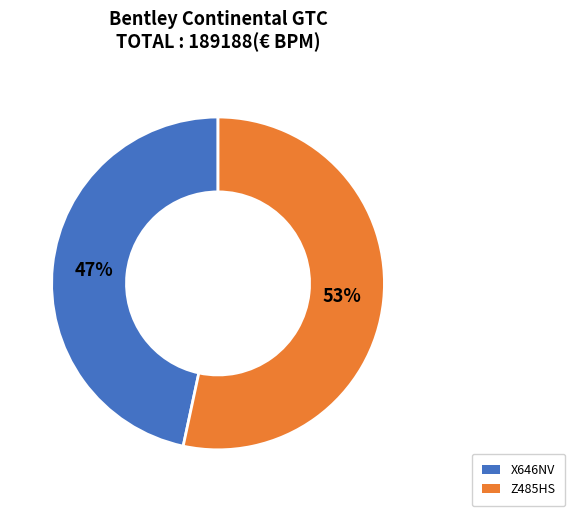

True or false: Z485HS accounts for 53% of the total.

True